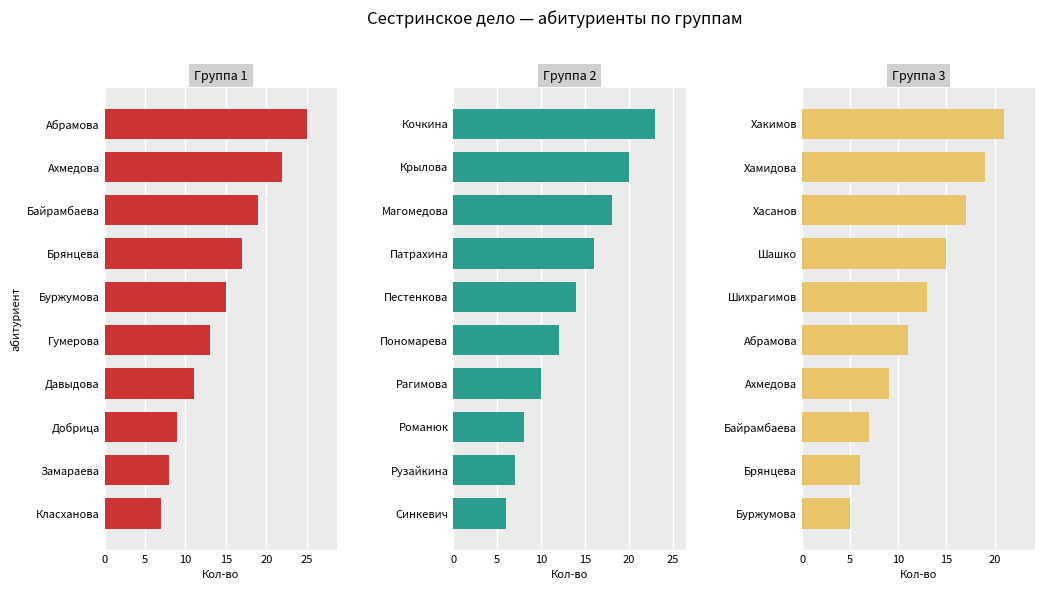

What is the difference between the maximum and minimum values in the Группа 3 series?

16